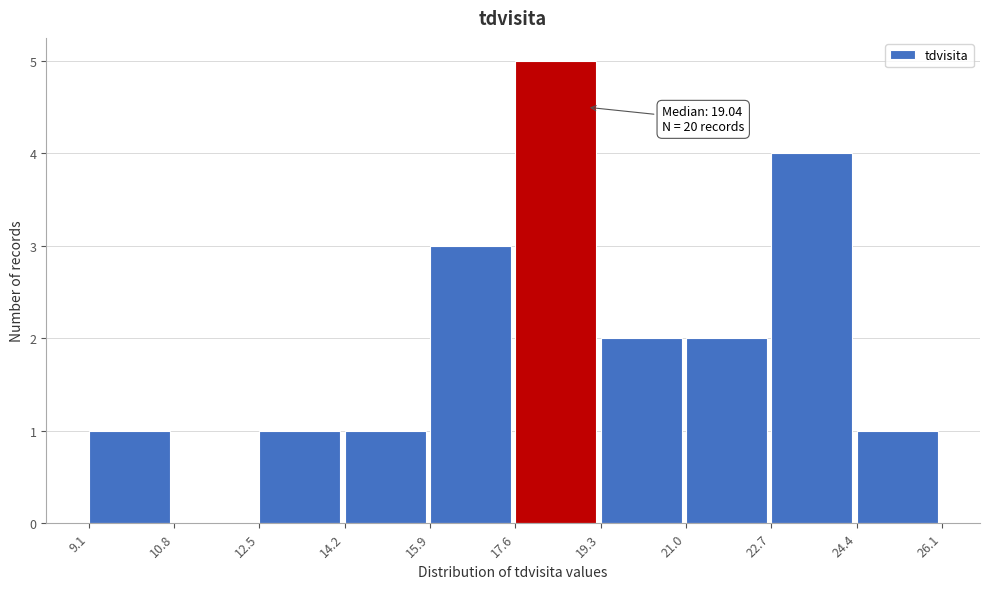

Which range on the x-axis has the tallest bar?

17.6 to 19.3